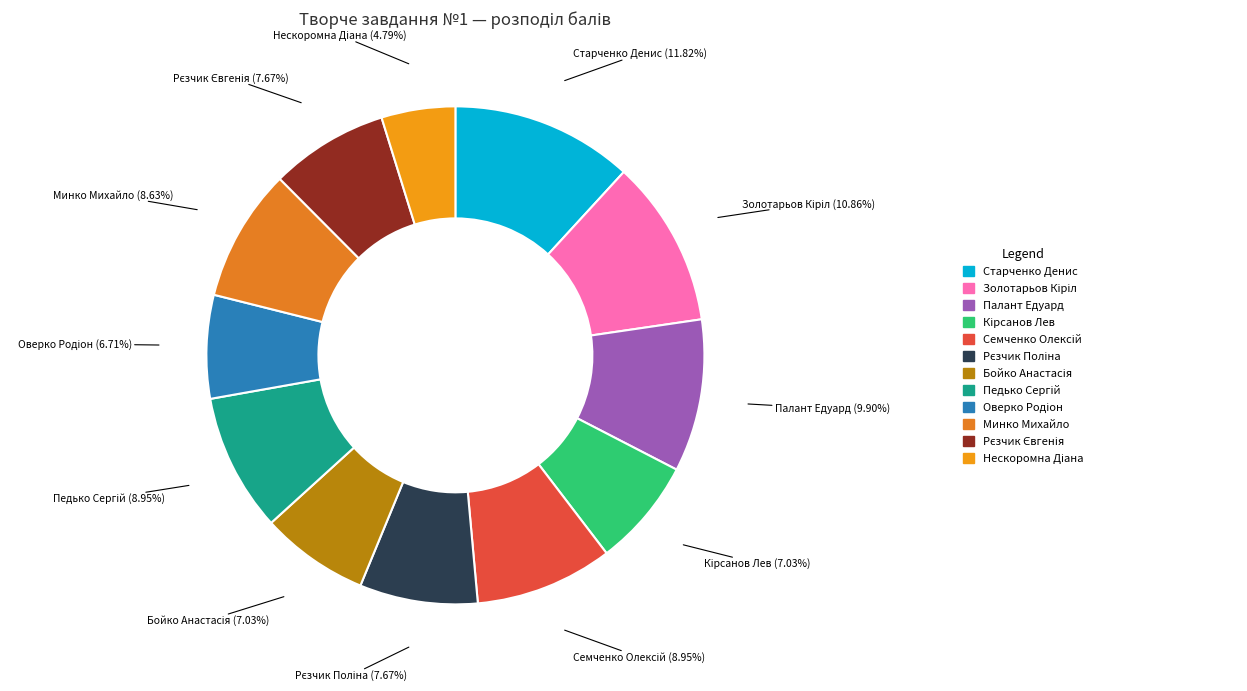

Does any single category account for the majority?

No